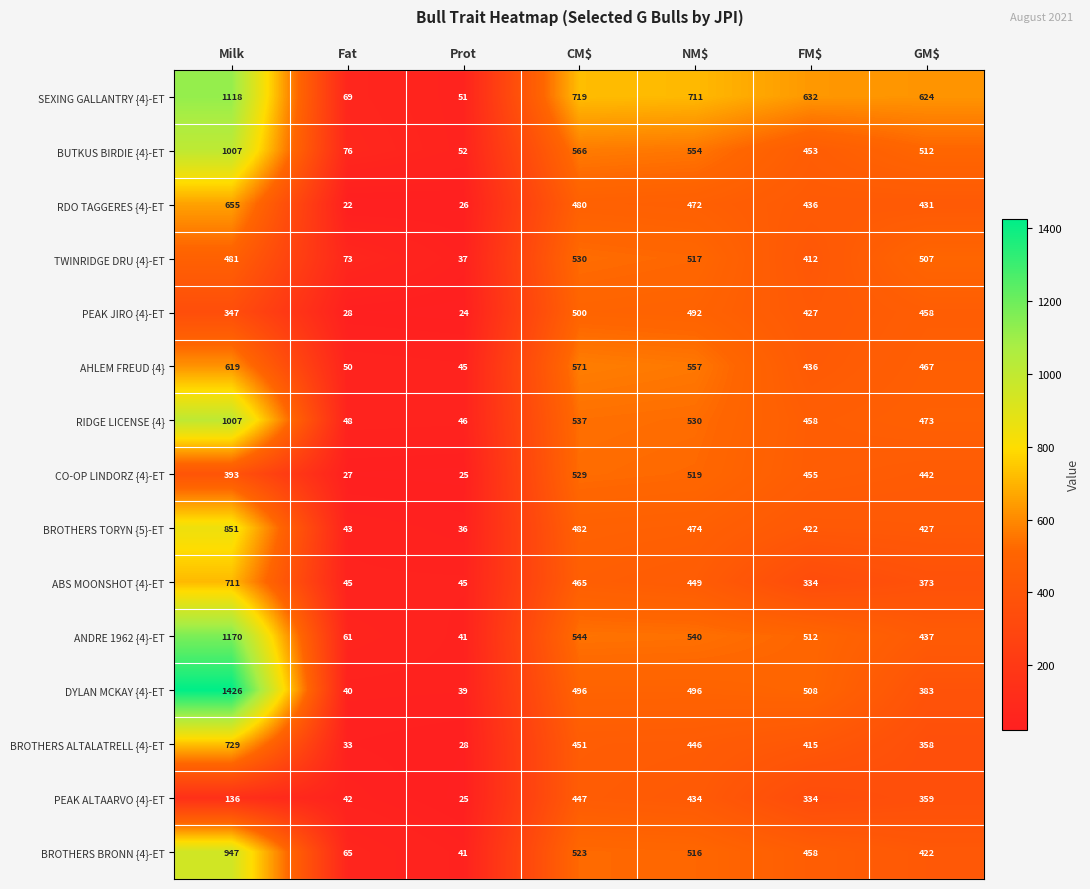

The AHLEM FREUD {4} series shows 467 at GM$. True or false?

True